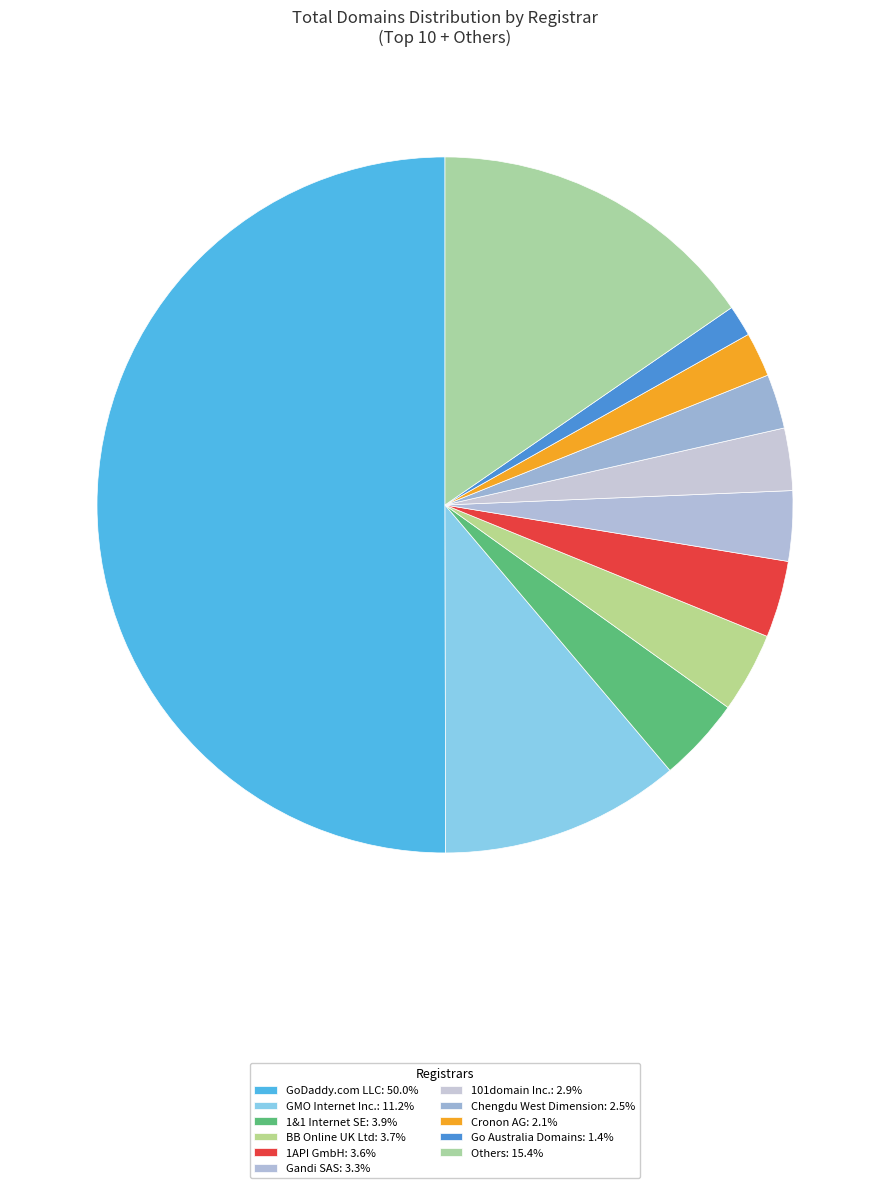

How many segments does this pie chart have?

11